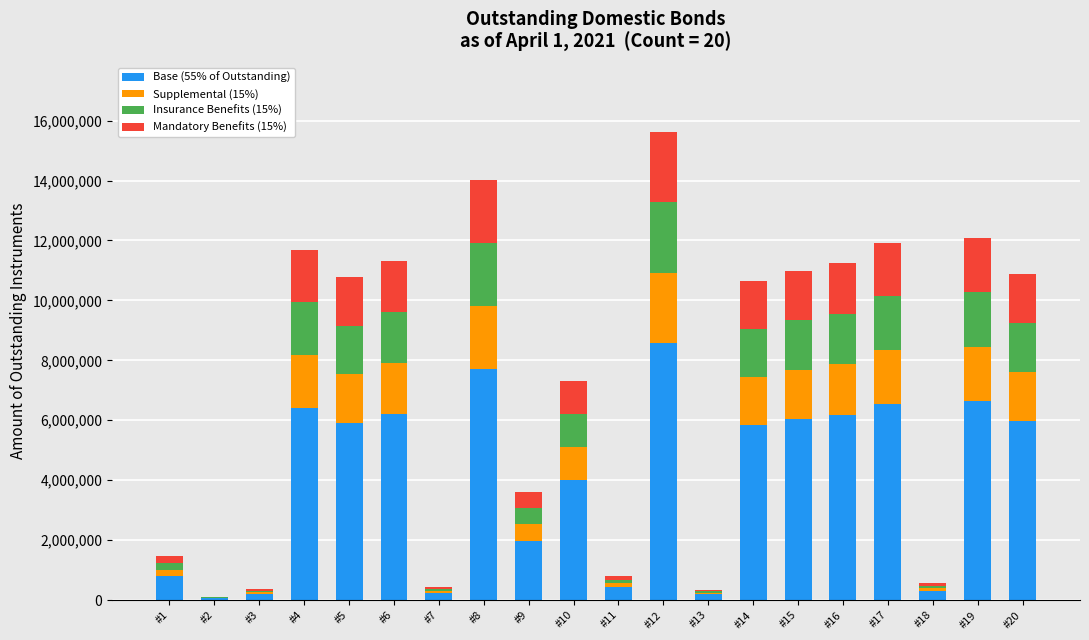

Does the chart contain stacked bars?

Yes